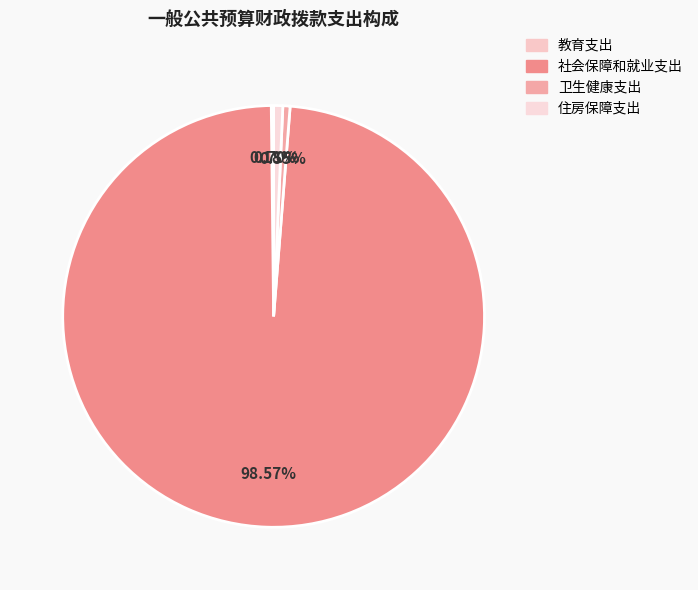

Which category has the biggest portion of the pie?

社会保障和就业支出